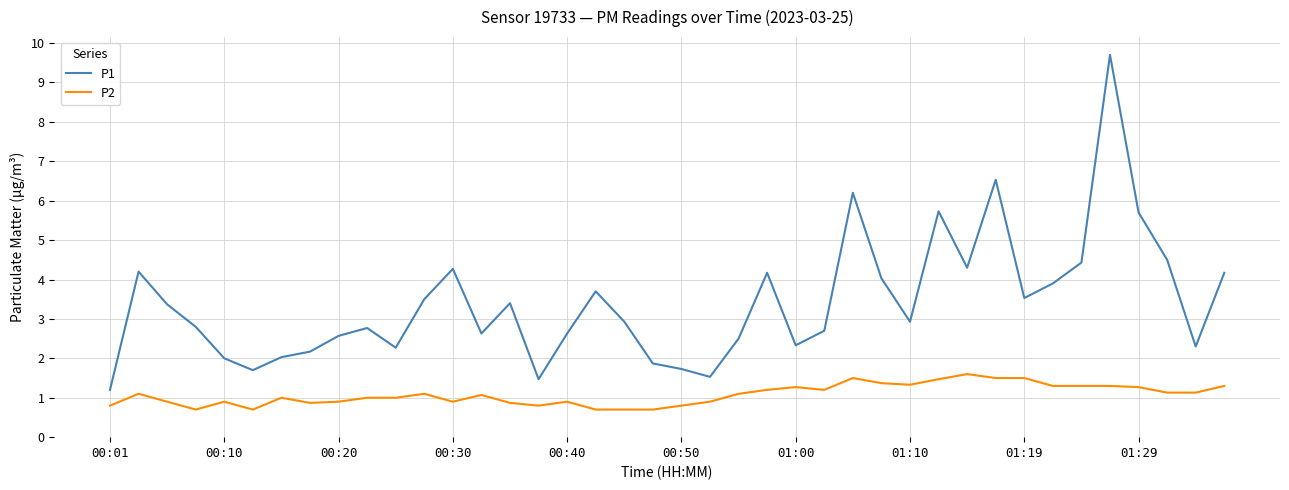

What is the difference between the maximum and second lowest values in the P1 series?

8.2